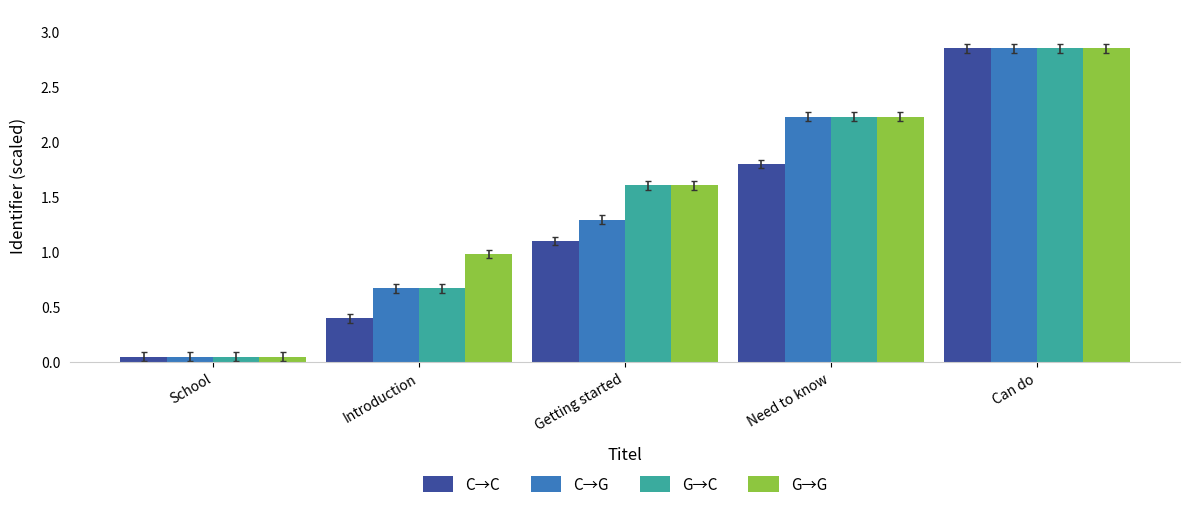

How many bars are there in each group?

4